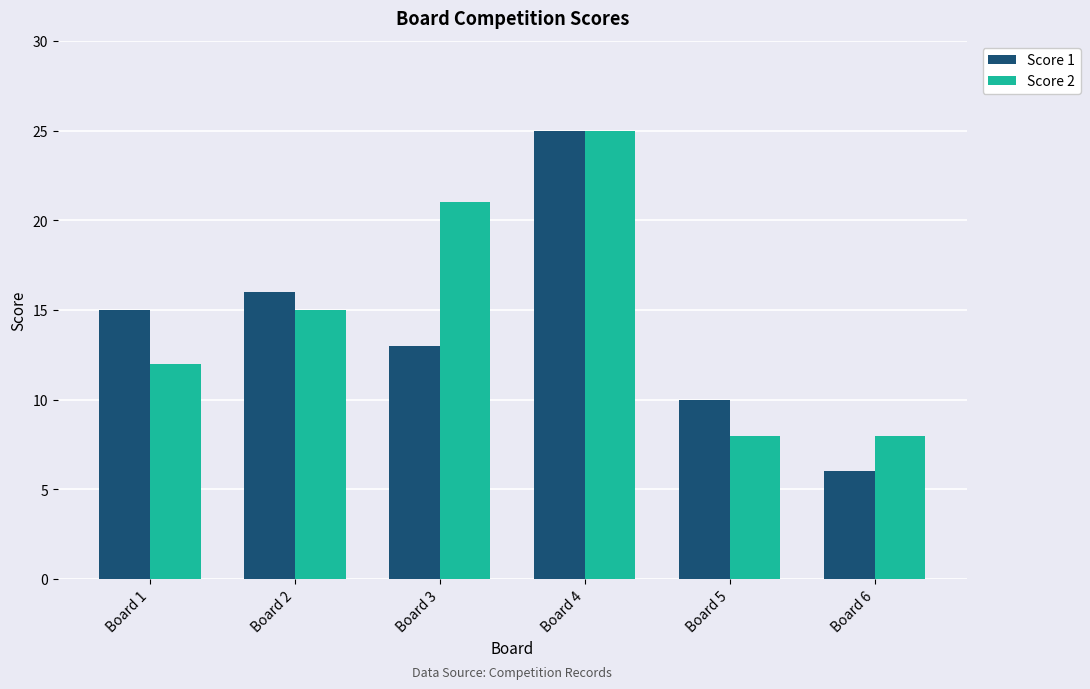

What is the highest value of the Score 2 series?

25